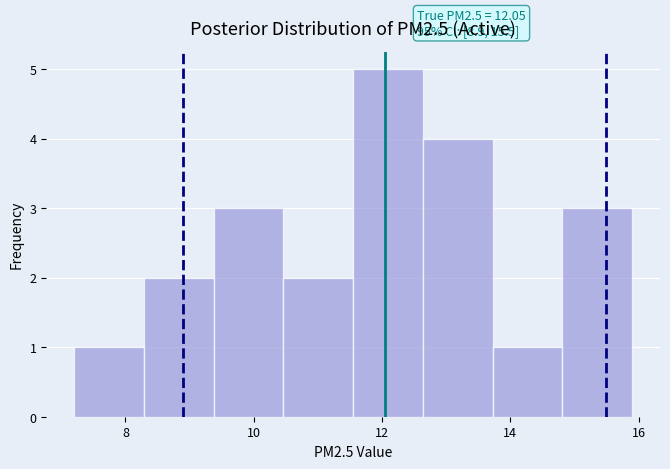

Which range on the x-axis has the tallest bar?

11.6 to 12.6